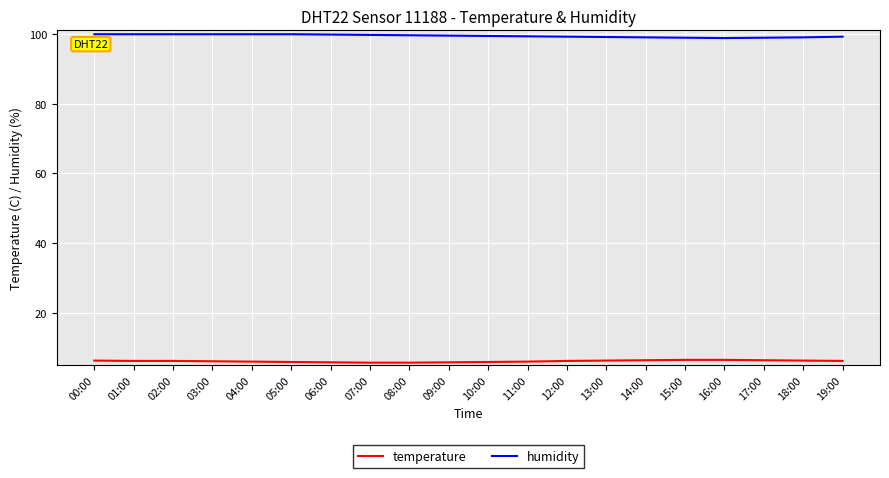

What position from the right is 03:00?

17